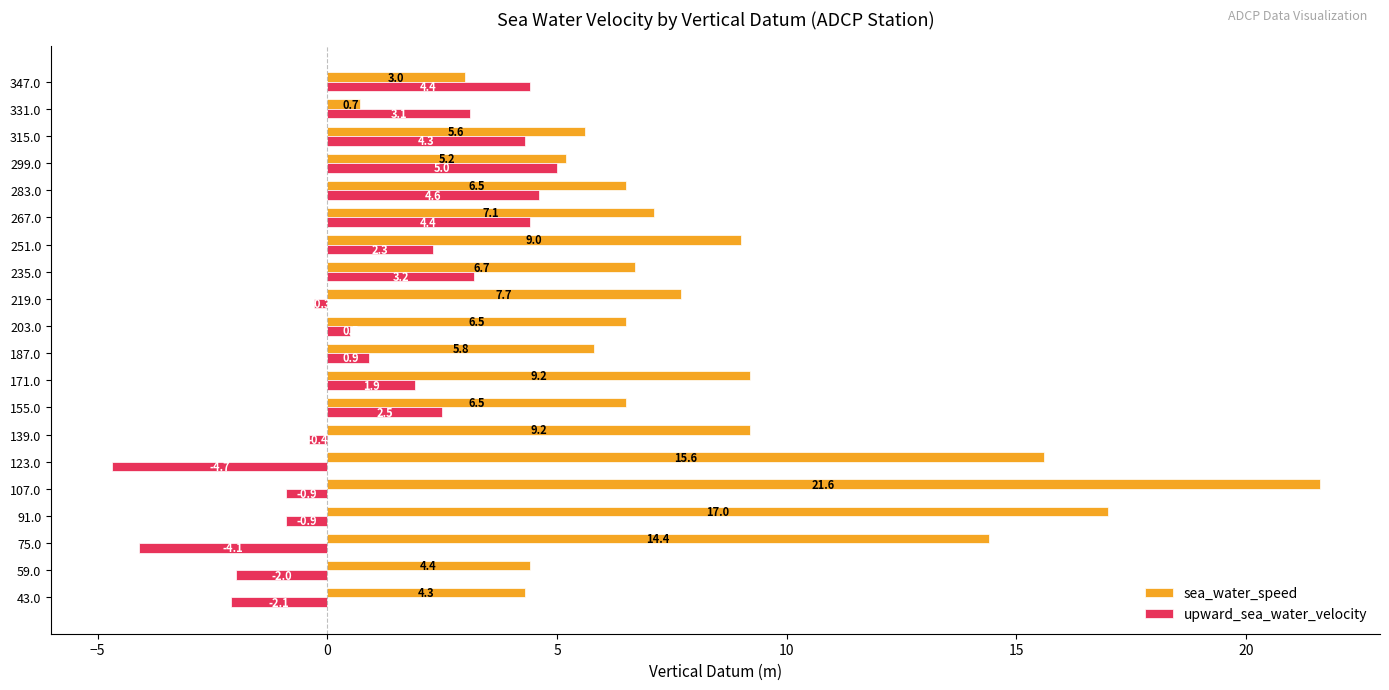

Rank the series by their maximum value, from highest to lowest.

sea_water_speed, upward_sea_water_velocity